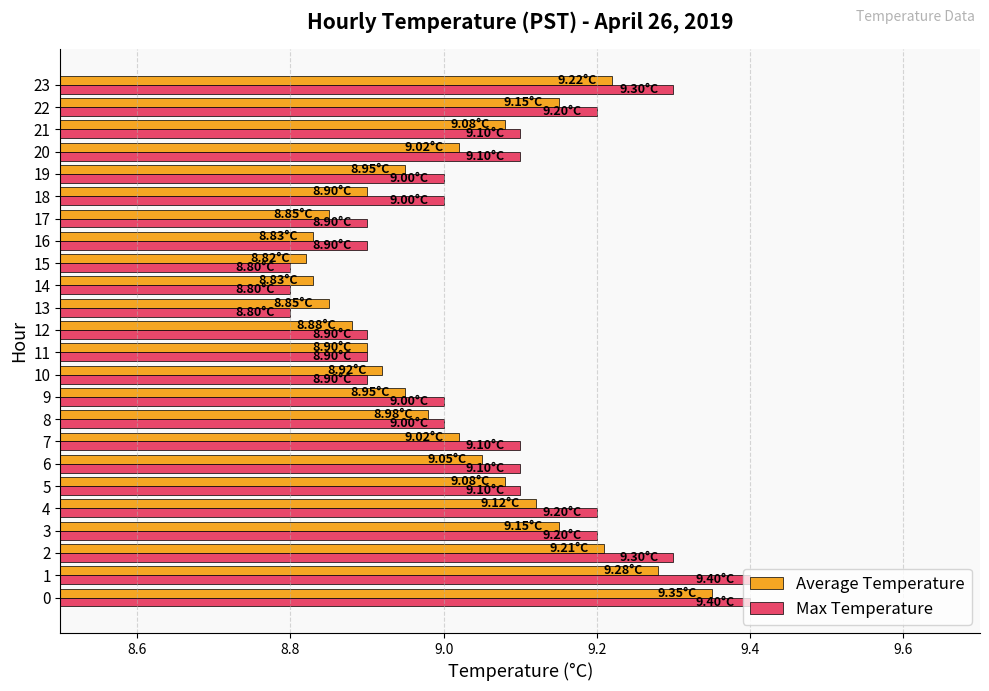

The Average Temperature series shows 15.1 at 9. True or false?

False